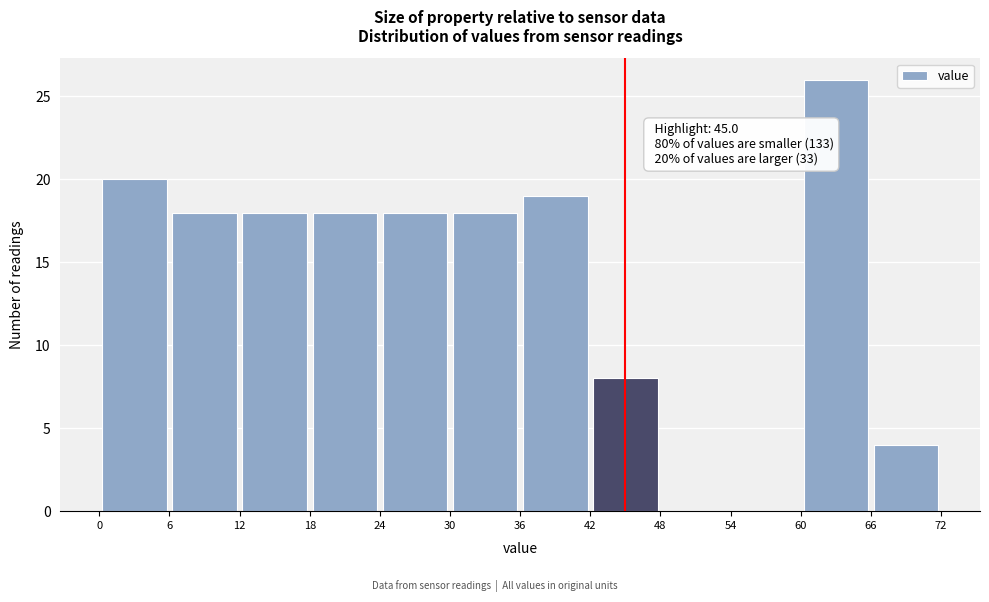

Which range on the x-axis has the tallest bar?

60 to 66